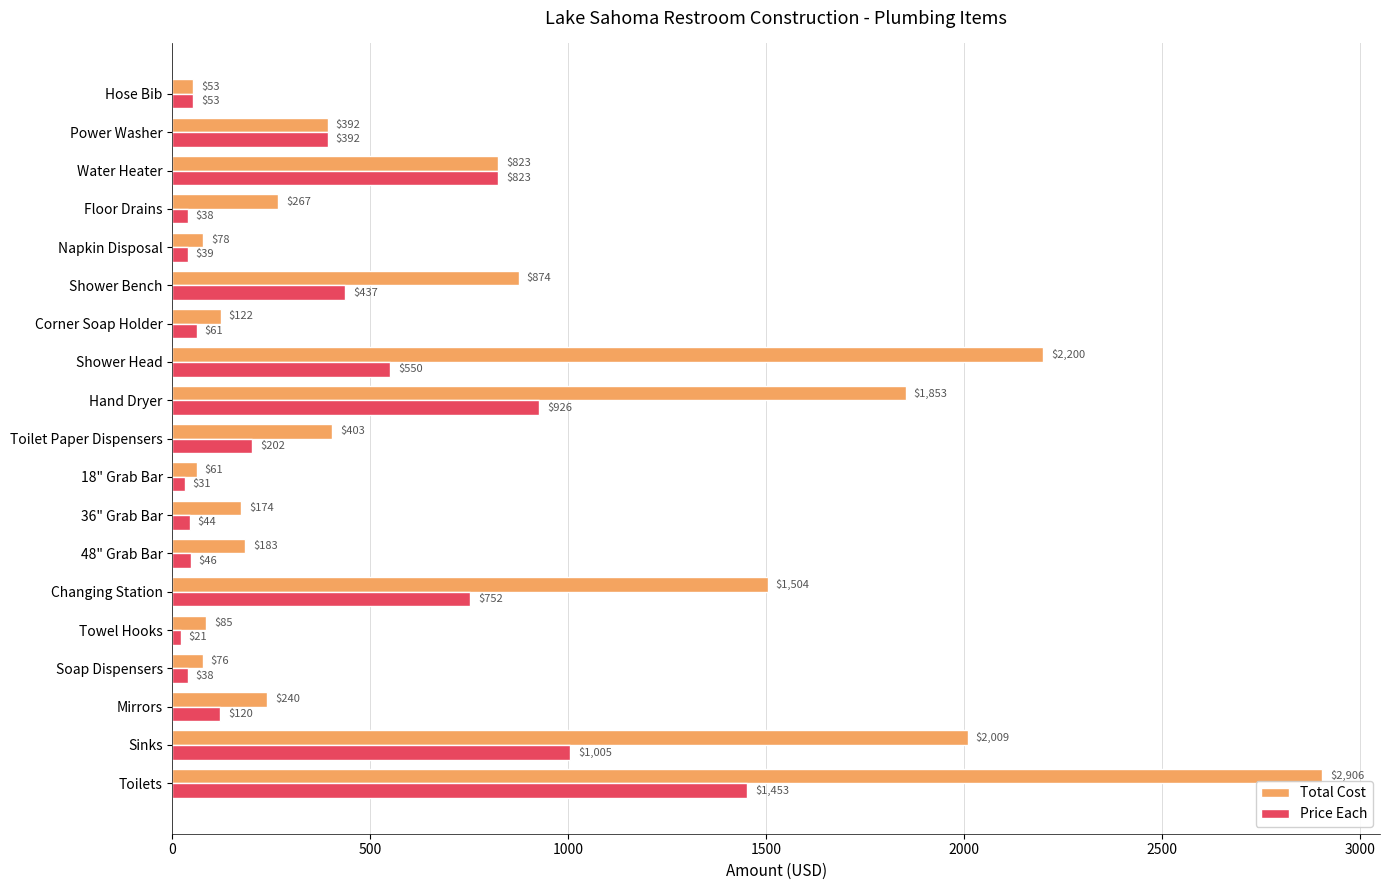

At how many categories does at least one series exceed 1816?

4